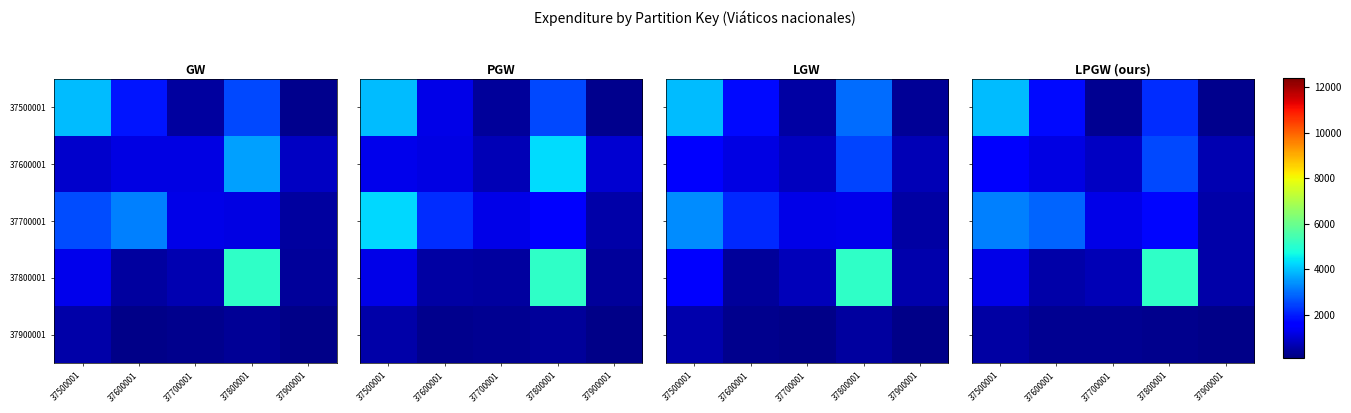

How many data points in 37500001 are less than 1744?

2